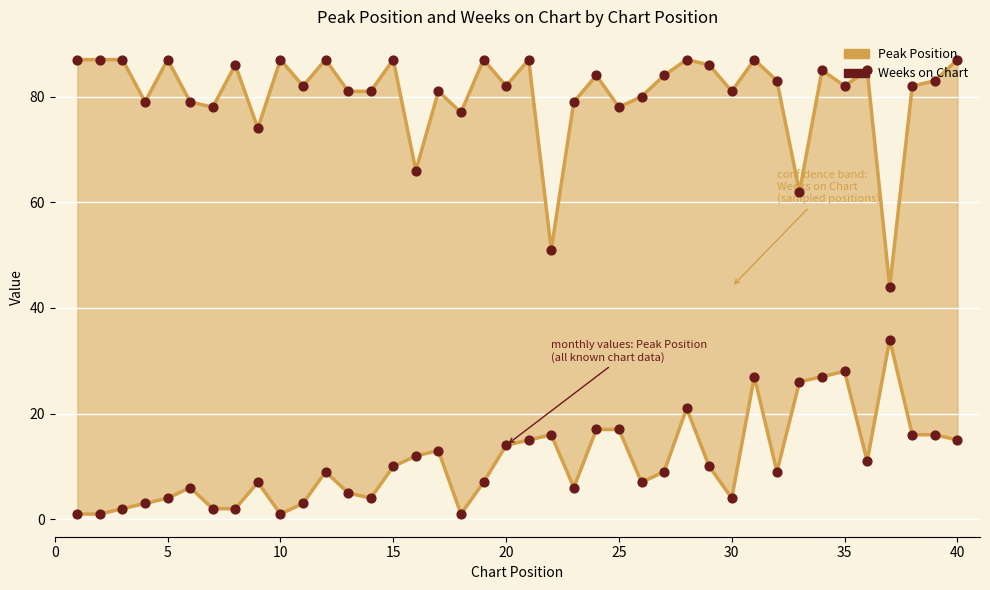

Which series reaches the maximum Y coordinate?

Weeks on Chart